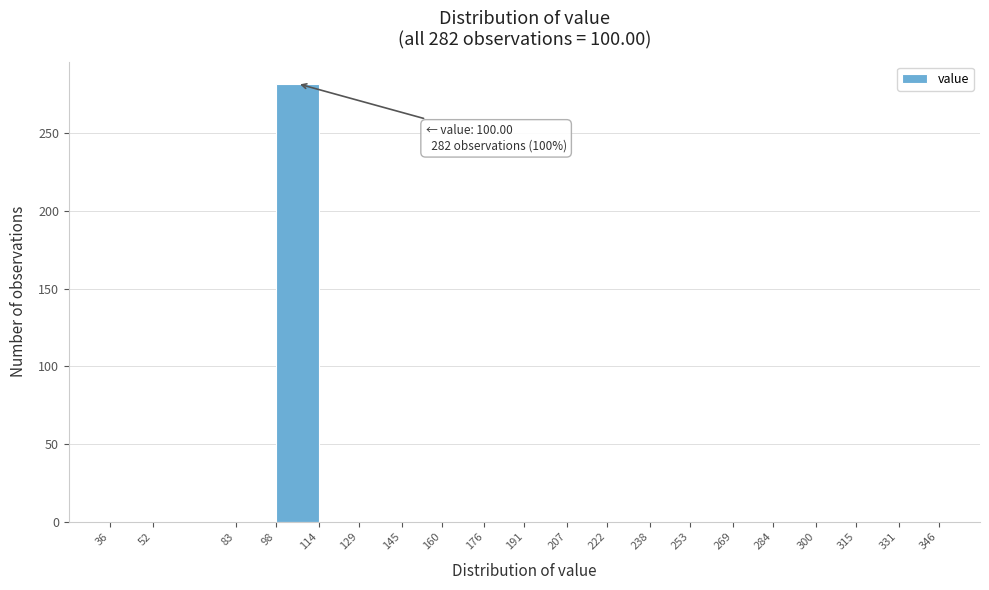

Which range on the x-axis has the tallest bar?

98 to 114